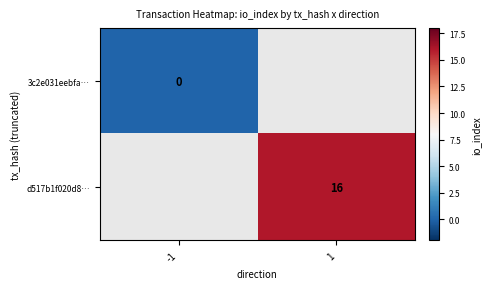

The d517b1f020d8… series shows 10 at 1. True or false?

False